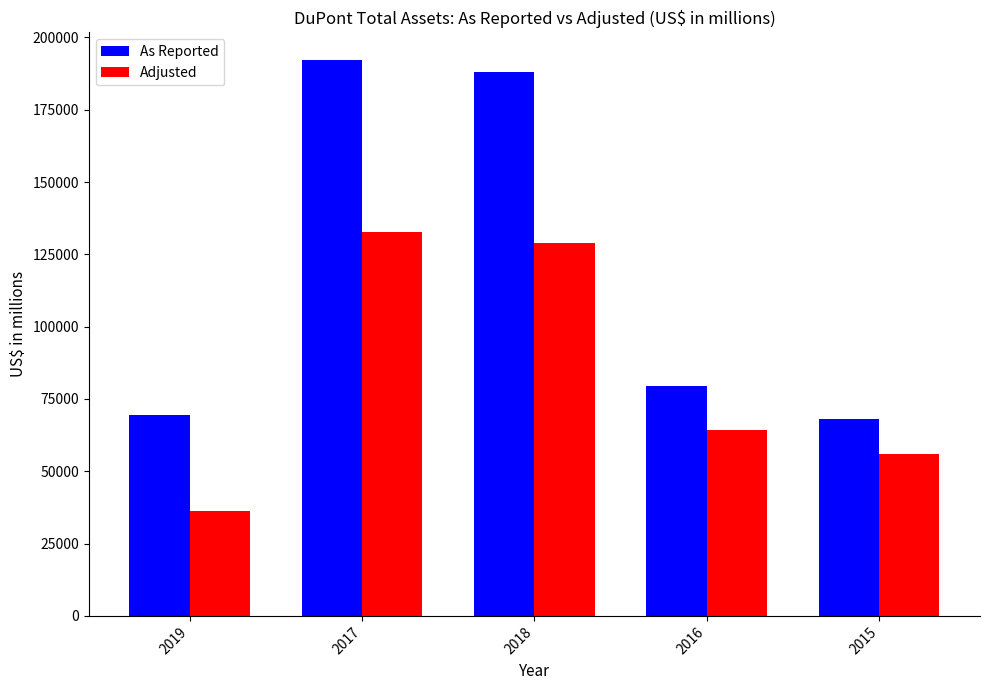

What is the sum of all Adjusted values?

417991